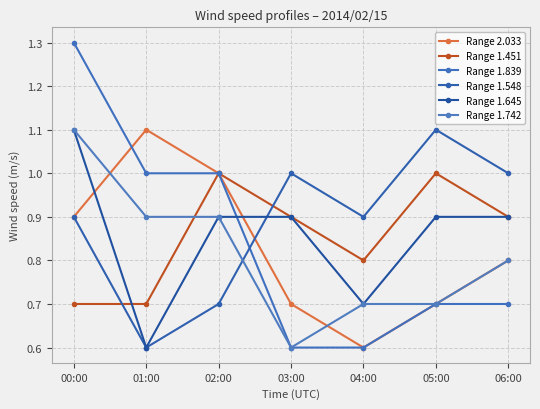

Count the number of categories in the chart.

7